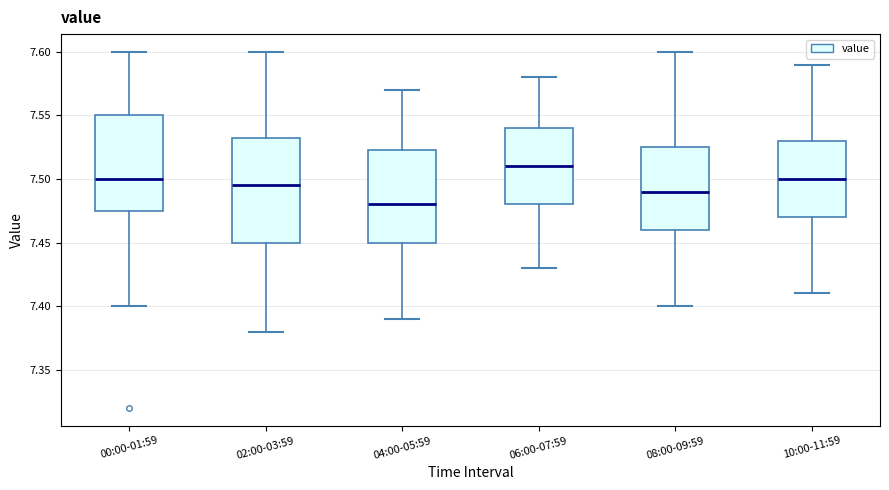

Which box is the tallest, from its lower edge to its upper edge?

02:00-03:59